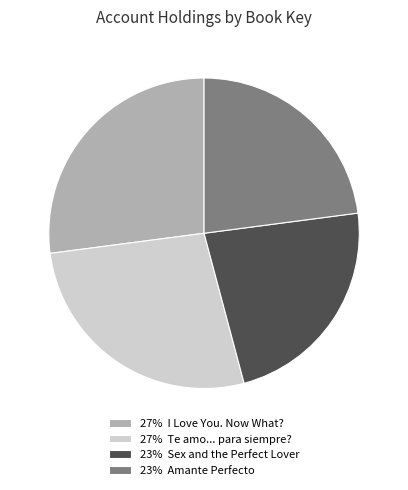

Is there any slice that represents more than half of the pie?

No